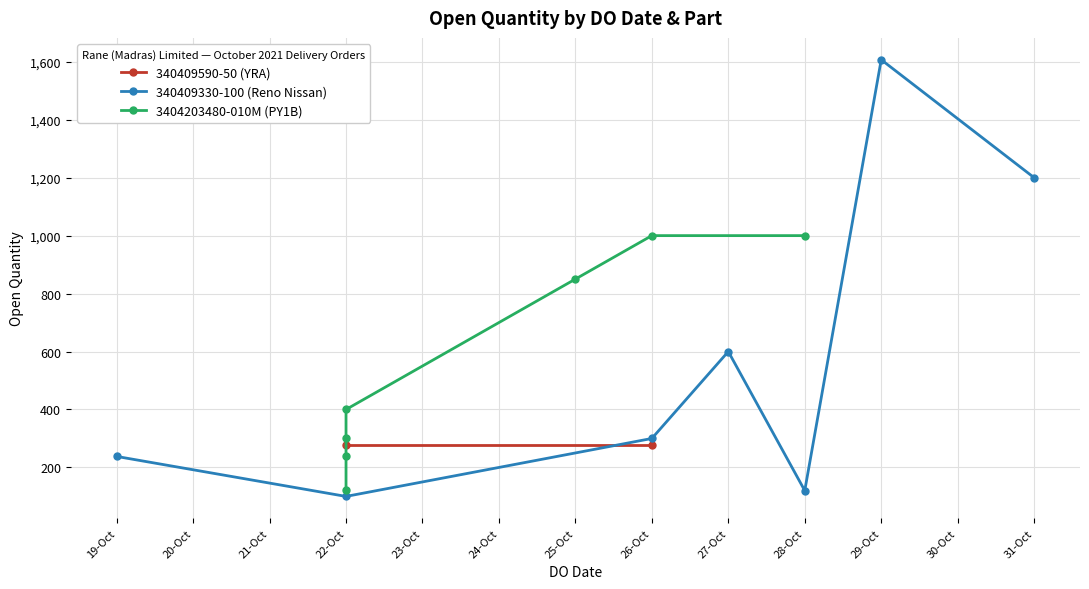

Rank the categories by 340409330-100 (Reno Nissan) value from highest to lowest.

29-Oct, 31-Oct, 27-Oct, 26-Oct, 19-Oct, 28-Oct, 22-Oct